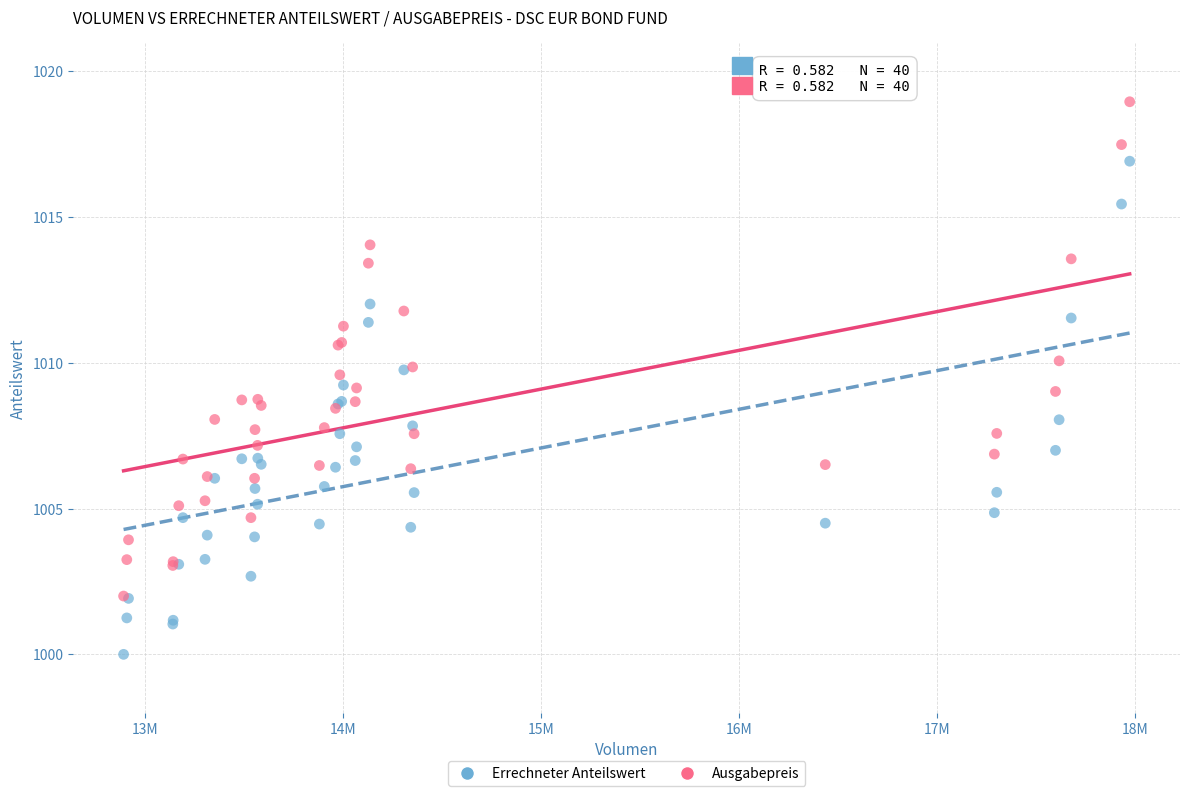

Which series reaches the minimum Y coordinate?

Errechneter Anteilswert